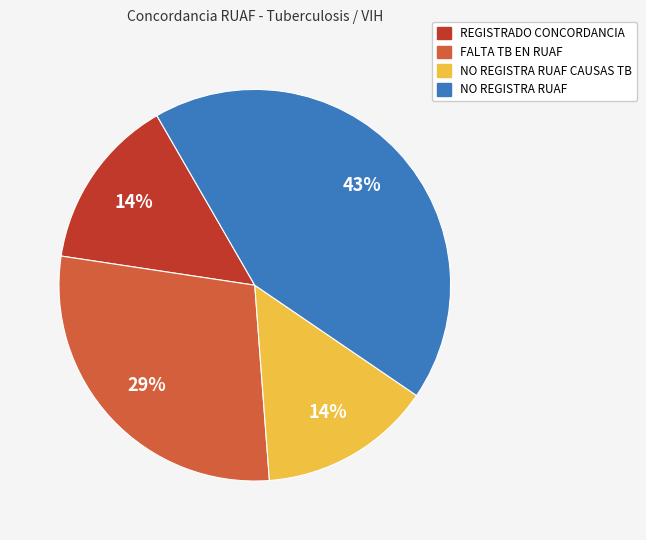

Is there any slice that represents more than half of the pie?

No